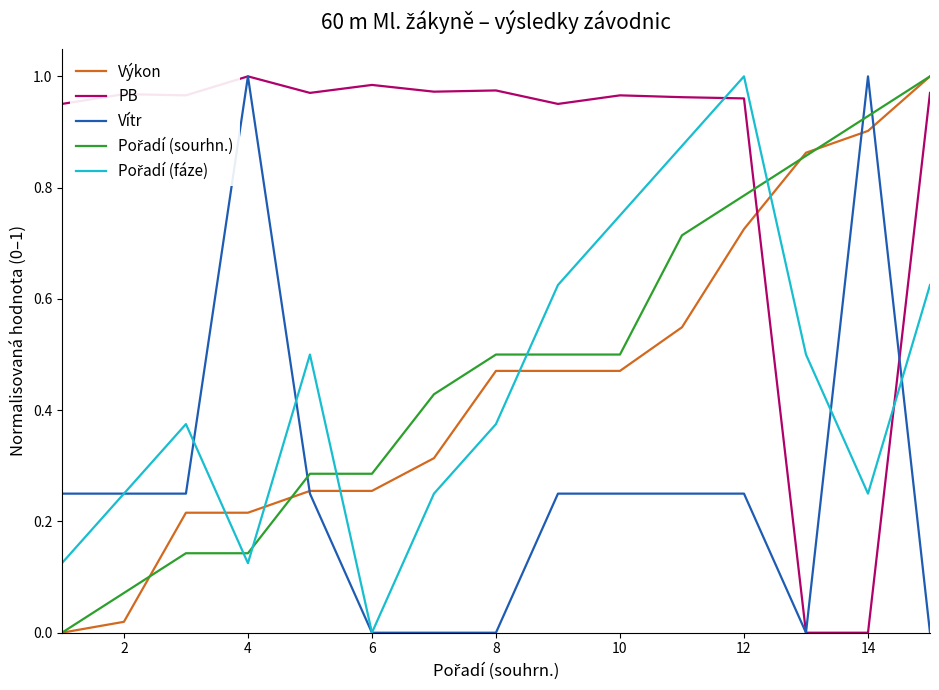

Which series has the largest total across all categories?

PB